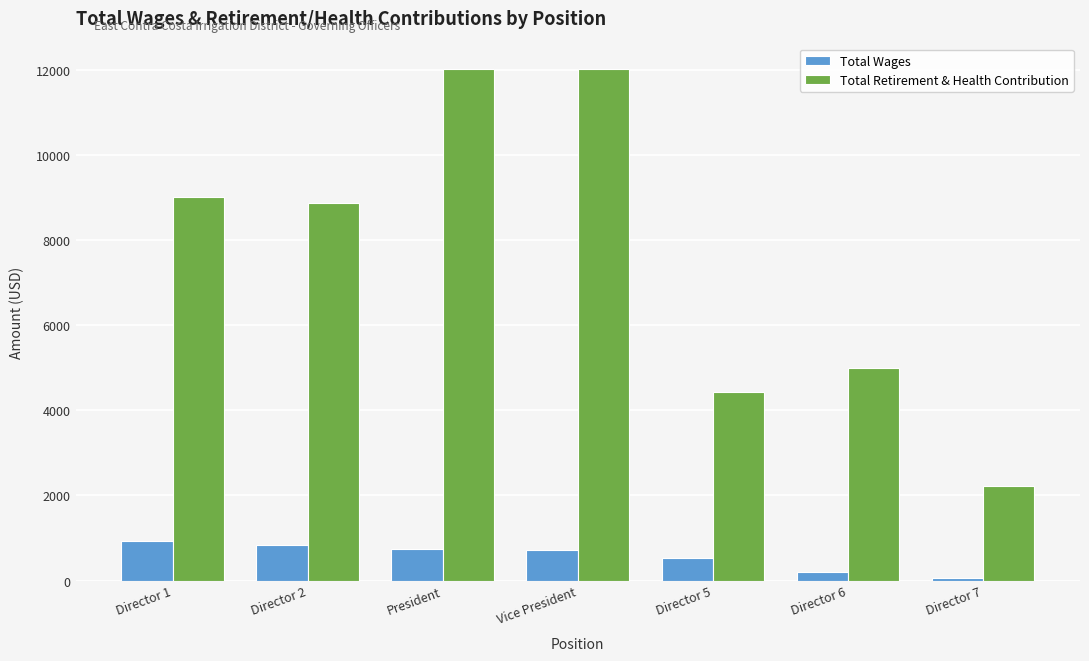

At how many categories does at least one series exceed 5330?

4